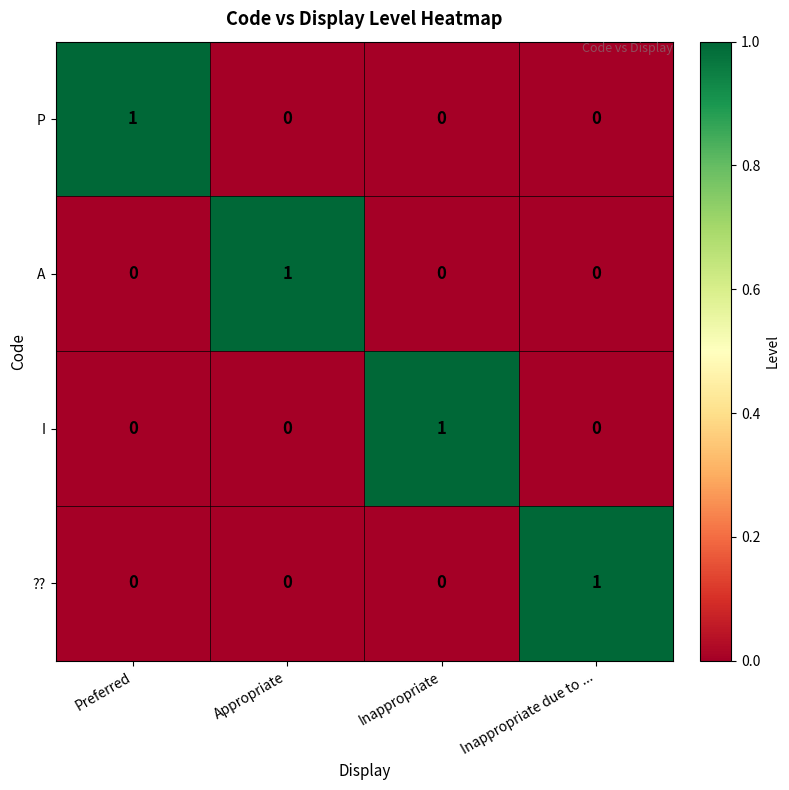

Is it true that ?? equals 0 at Inappropriate?

True